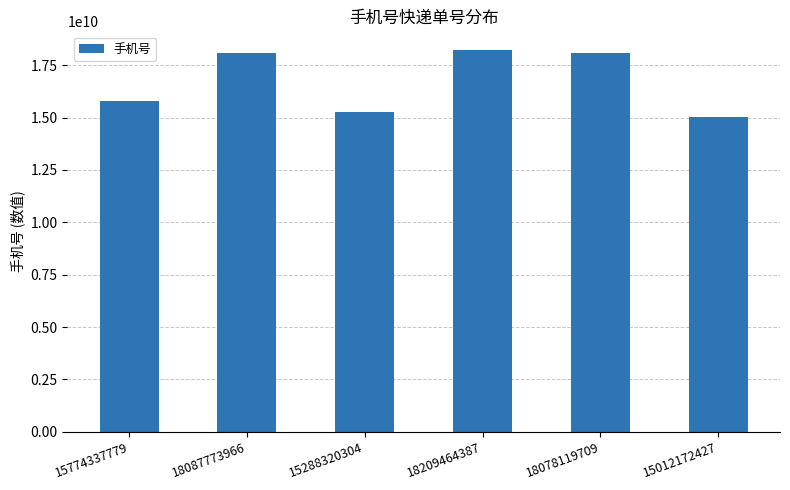

Are the bars grouped side by side (vs. stacked)?

No